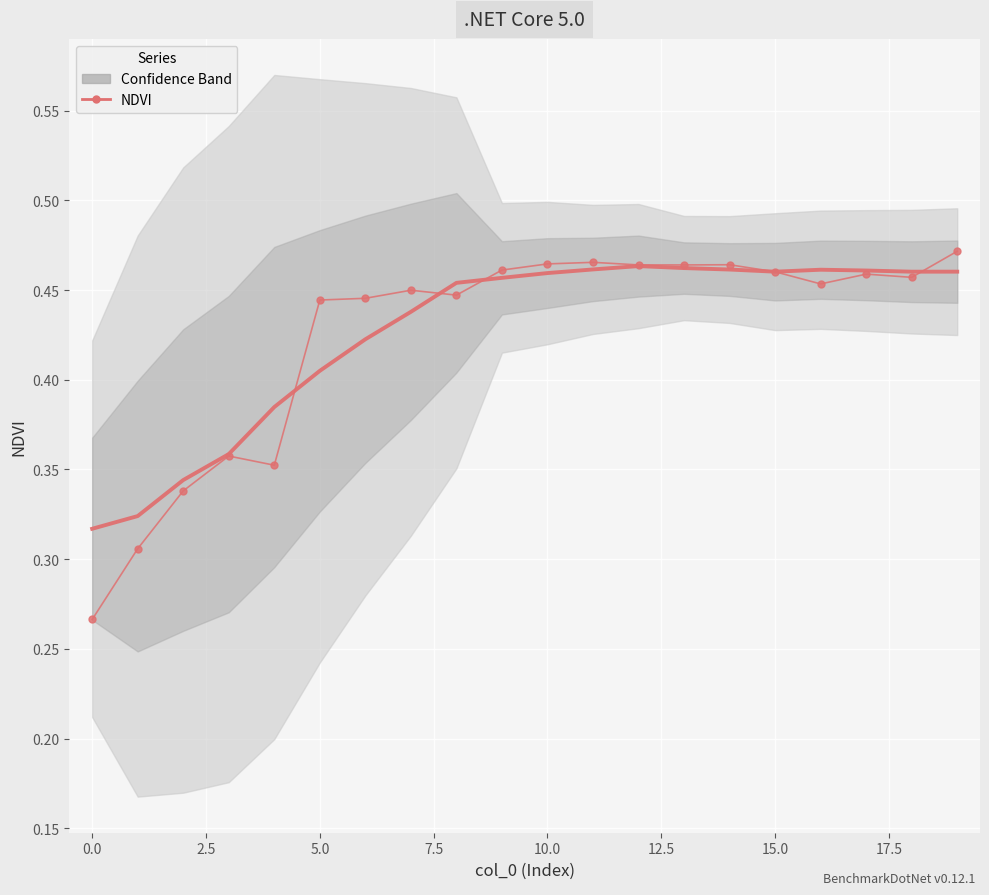

What is the difference between the maximum and second lowest values in the NDVI (raw) series?

0.2